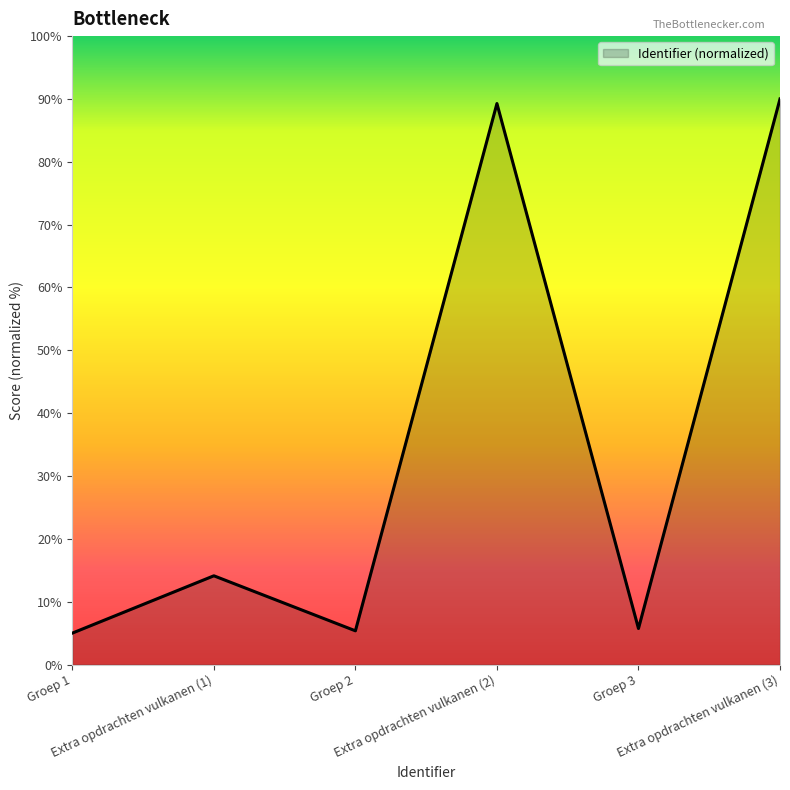

Count the number of values greater than 14.

3